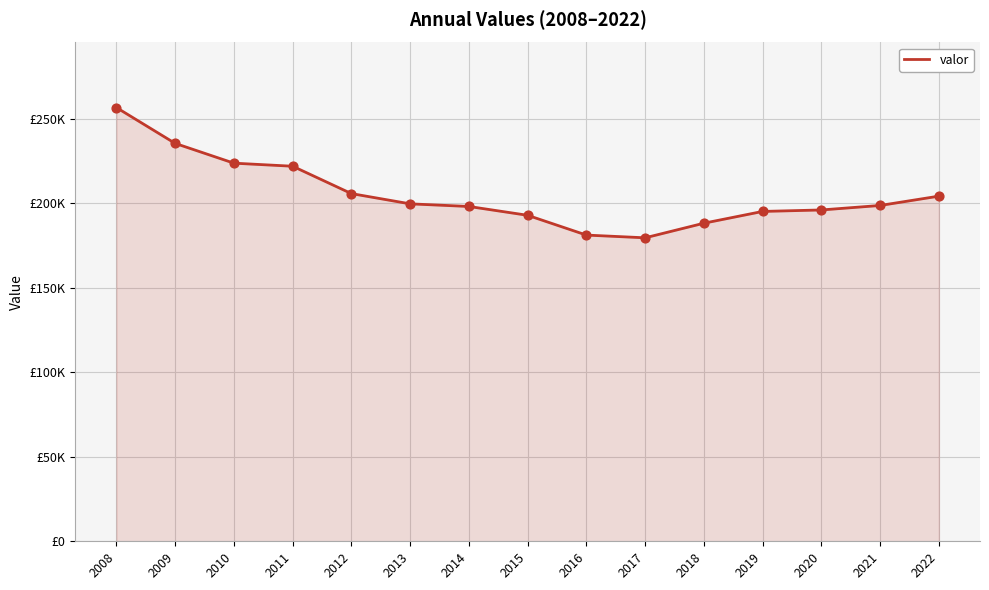

Approximately how many times larger is the value at 2012 compared to 2013?

1.0